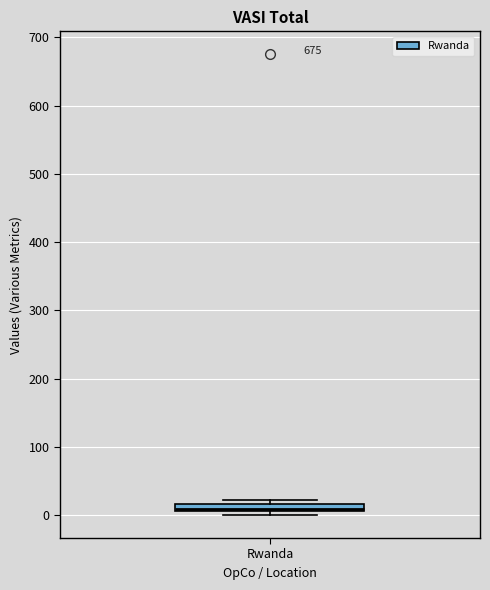

Where is the lower edge of the box for Rwanda on the y-axis? The values are not printed on the chart, so give them approximately, as read against the axis.

10